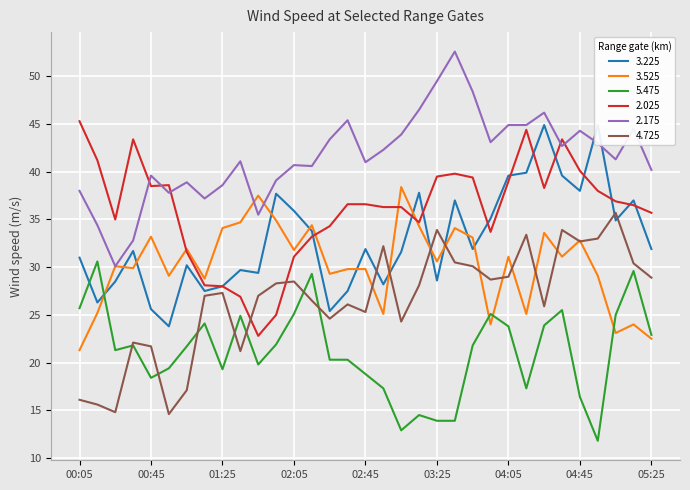

How many lines are shown in the chart?

6